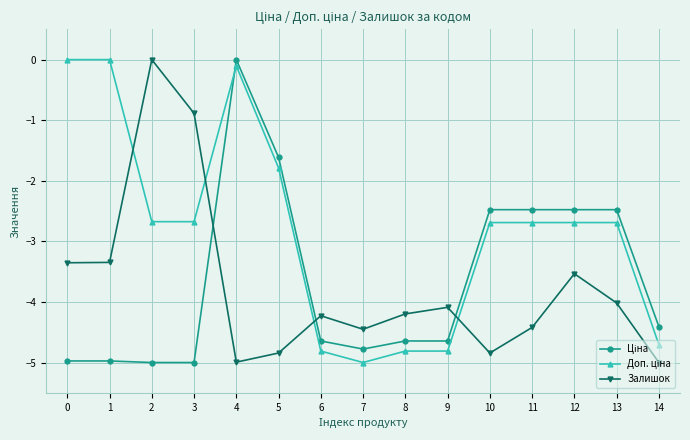

What is the smallest value displayed?

-5.0